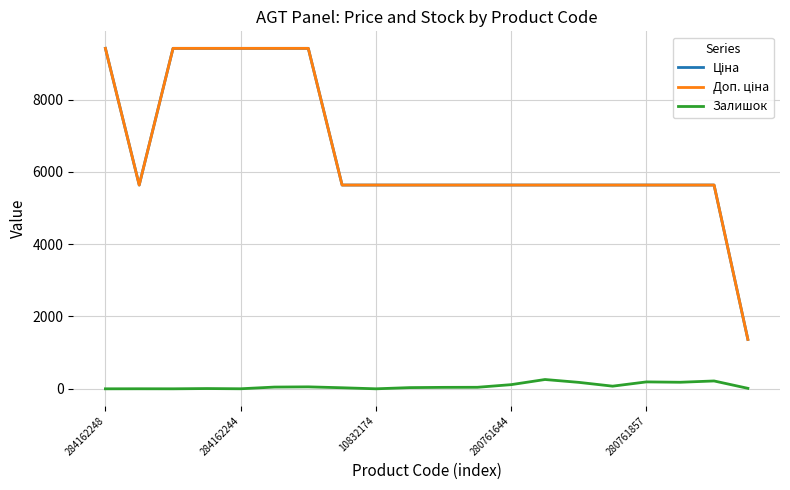

What is the greatest value displayed?

9416.9